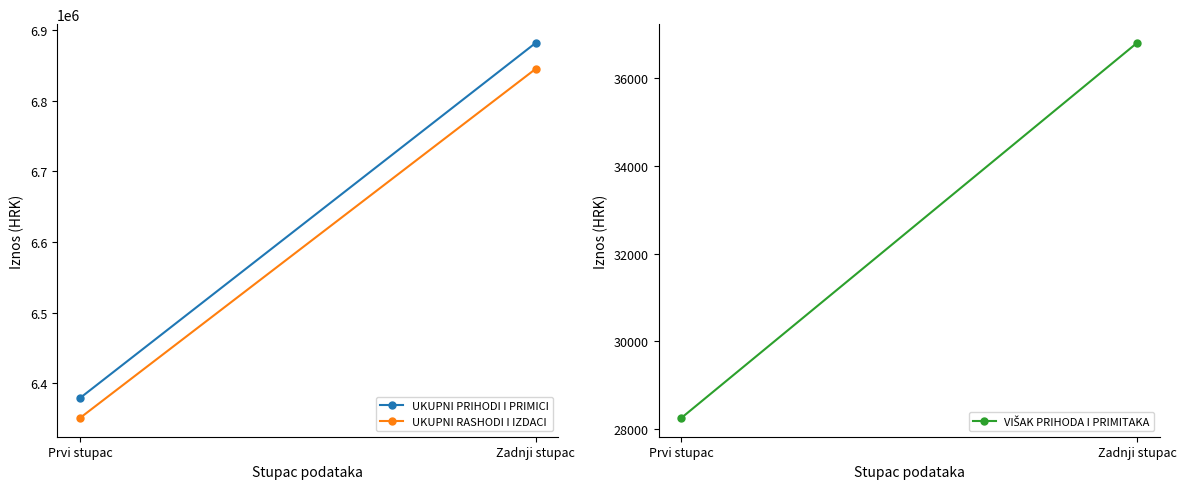

What position from the right is Prvi stupac?

2